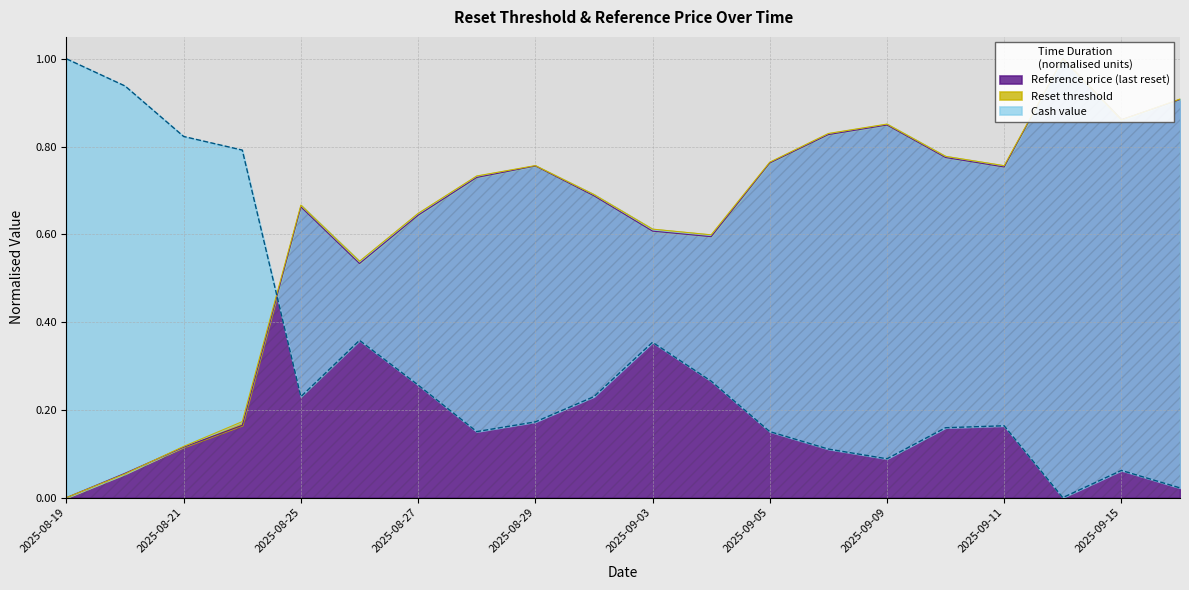

Between which two adjacent categories do Reference price and Reset threshold first intersect?

2025-08-20 and 2025-08-21